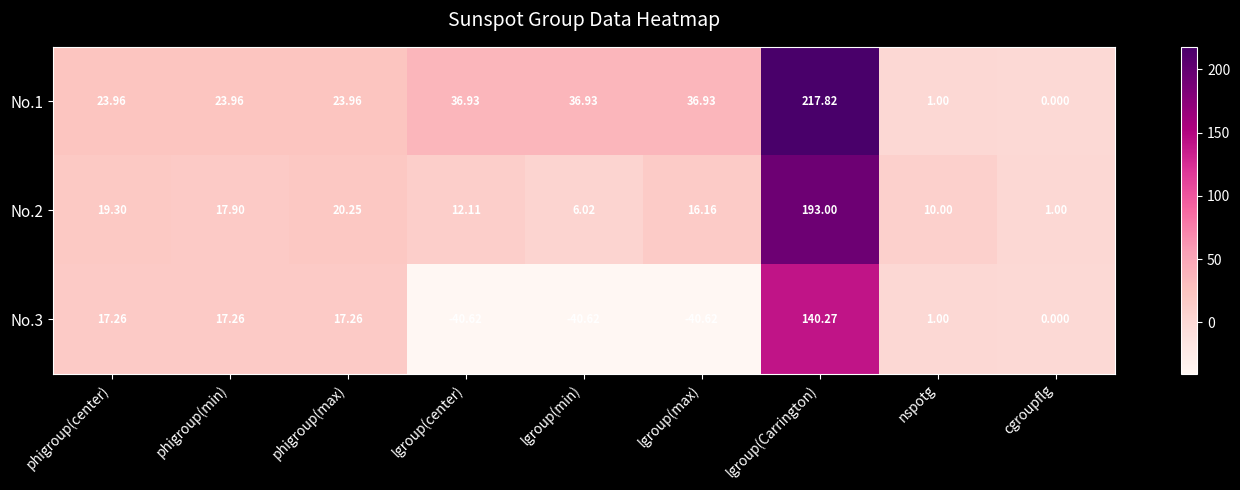

Is the value of No.3 at lgroup(min) greater than the value of No.2 at nspotg?

No